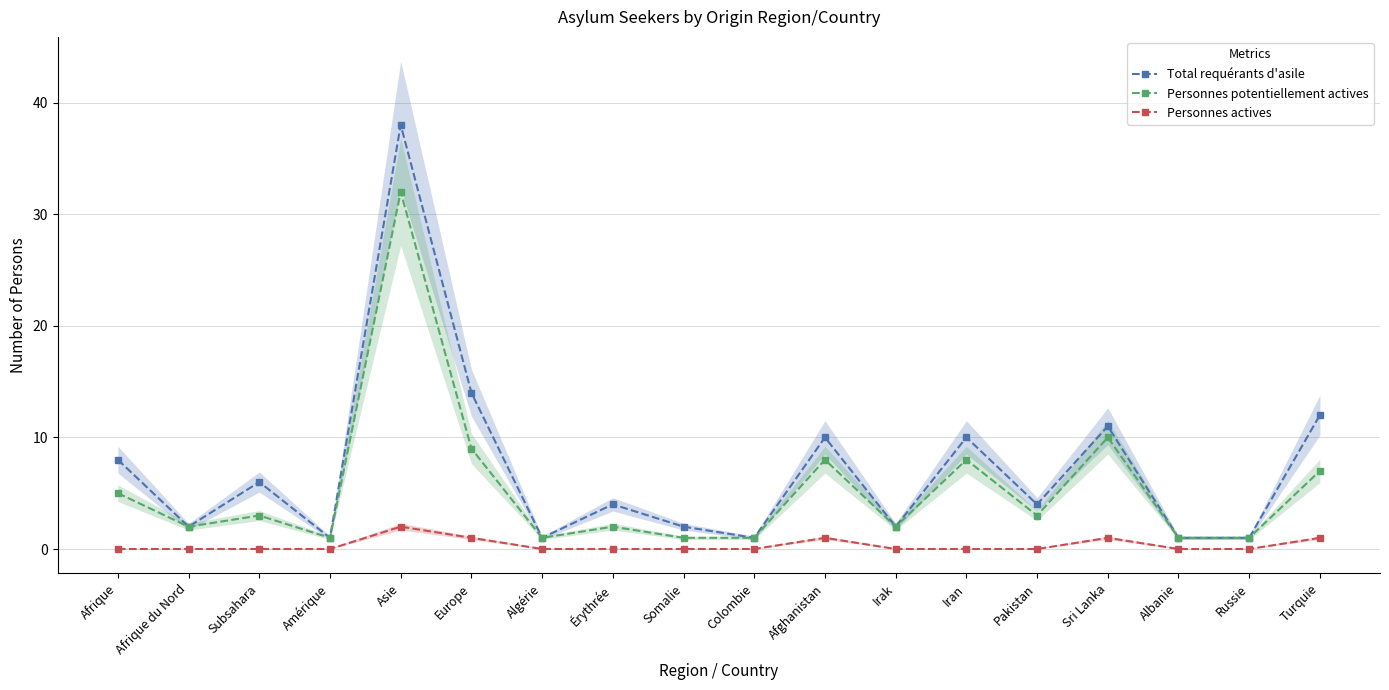

How many values in the Personnes potentiellement actives series are below 3?

9